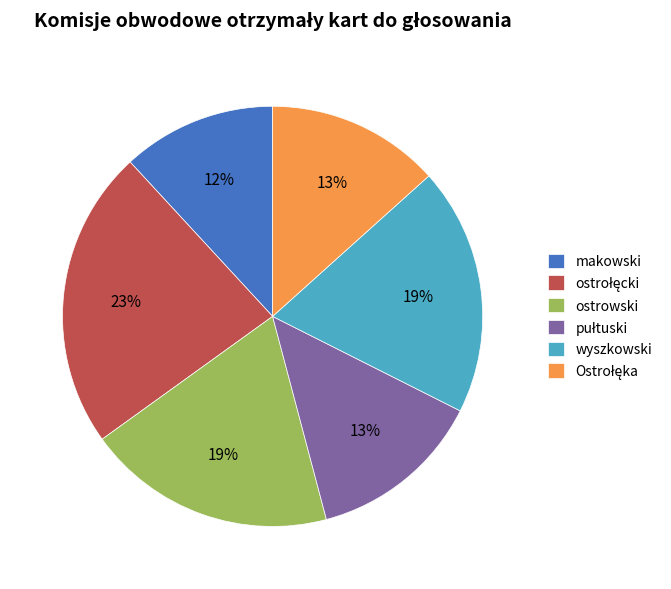

Which category has the smallest portion of the pie?

makowski